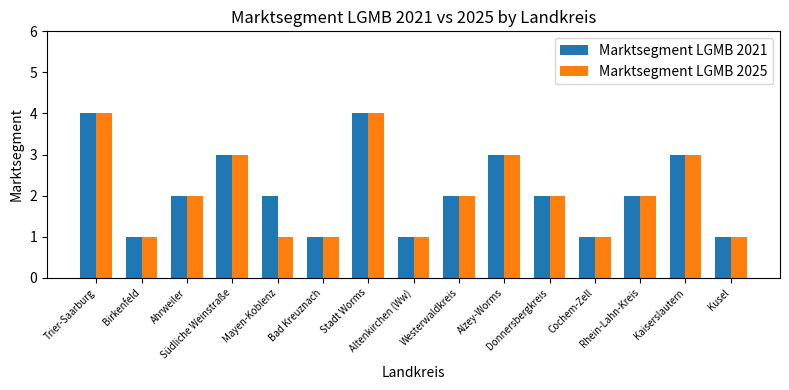

What position from the left is Trier-Saarburg?

1